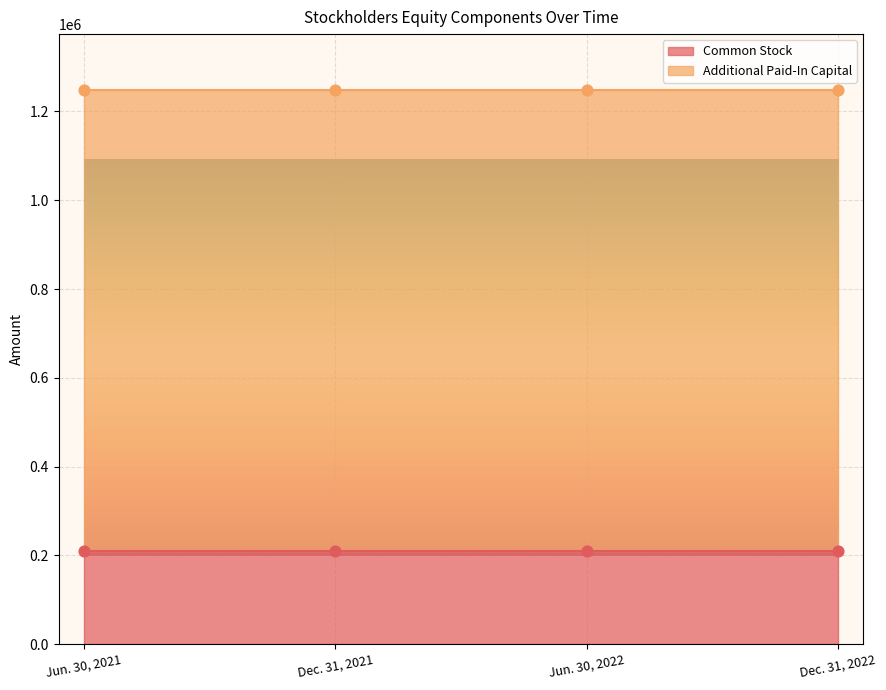

What is the total value across all series at Jun. 30, 2022?

1249197